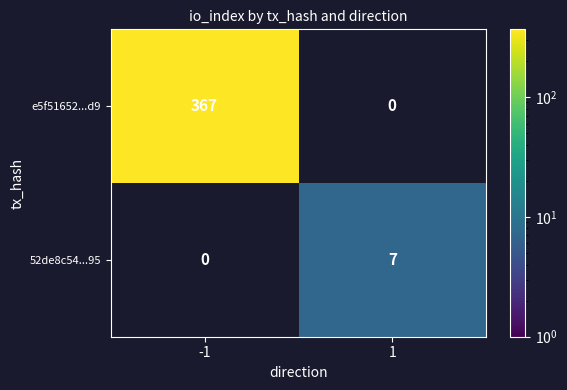

At how many categories does at least one series exceed 37?

1